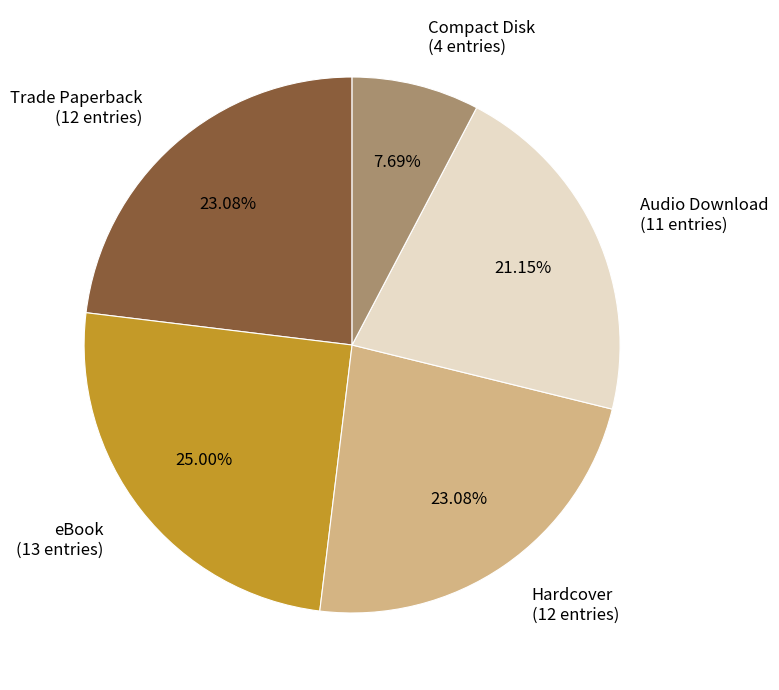

How much of the chart is everything except eBook?

75.0%